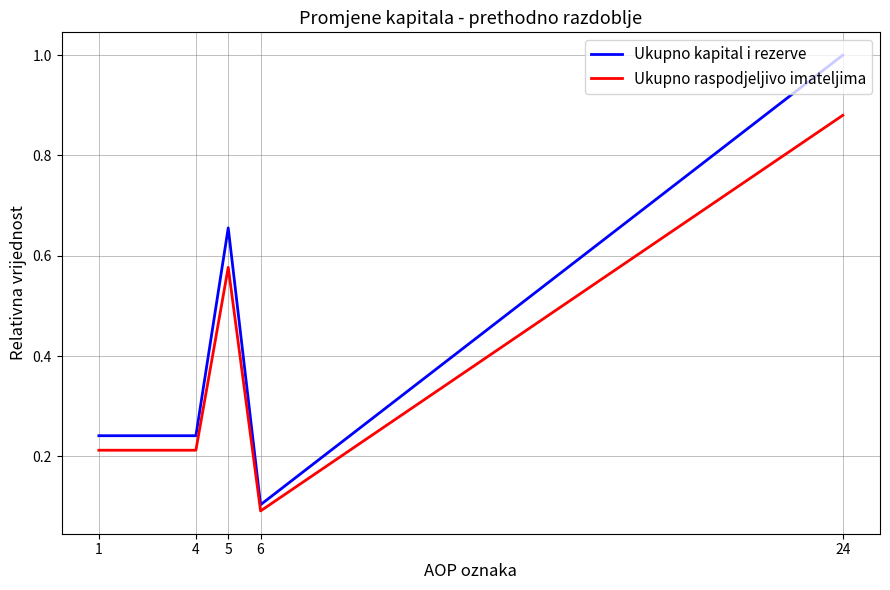

At which label is Ukupno kapital i rezerve closest to 0?

6